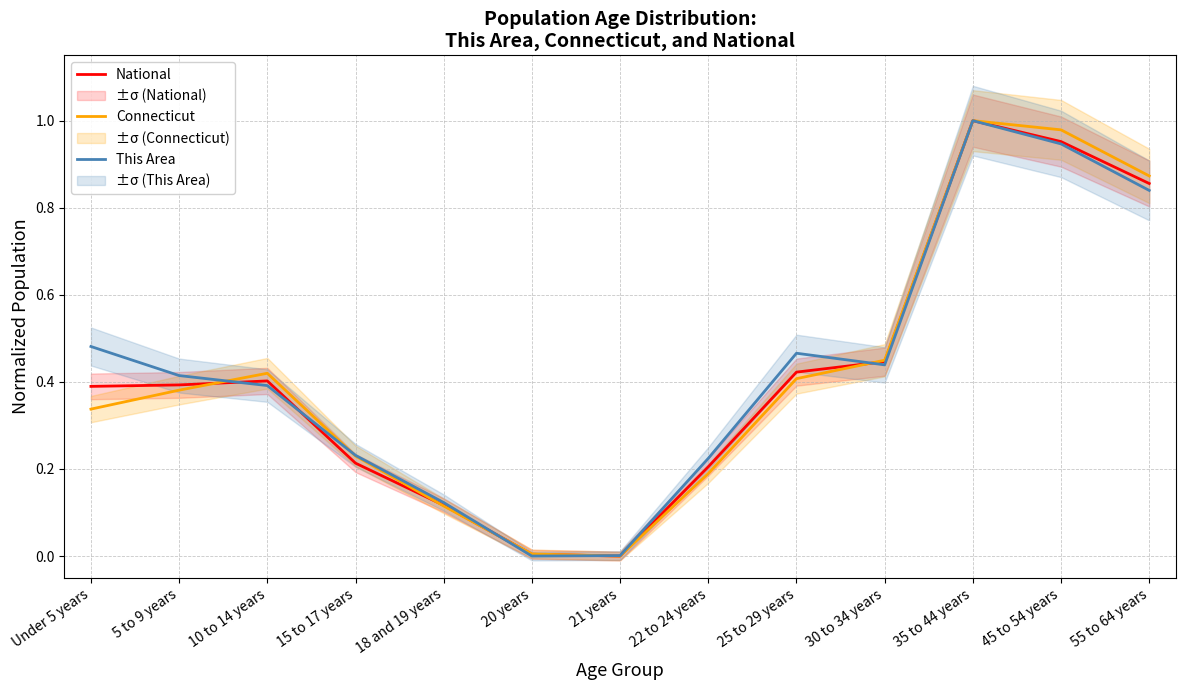

After their last crossing, which series has the higher values: This Area or Connecticut?

Connecticut